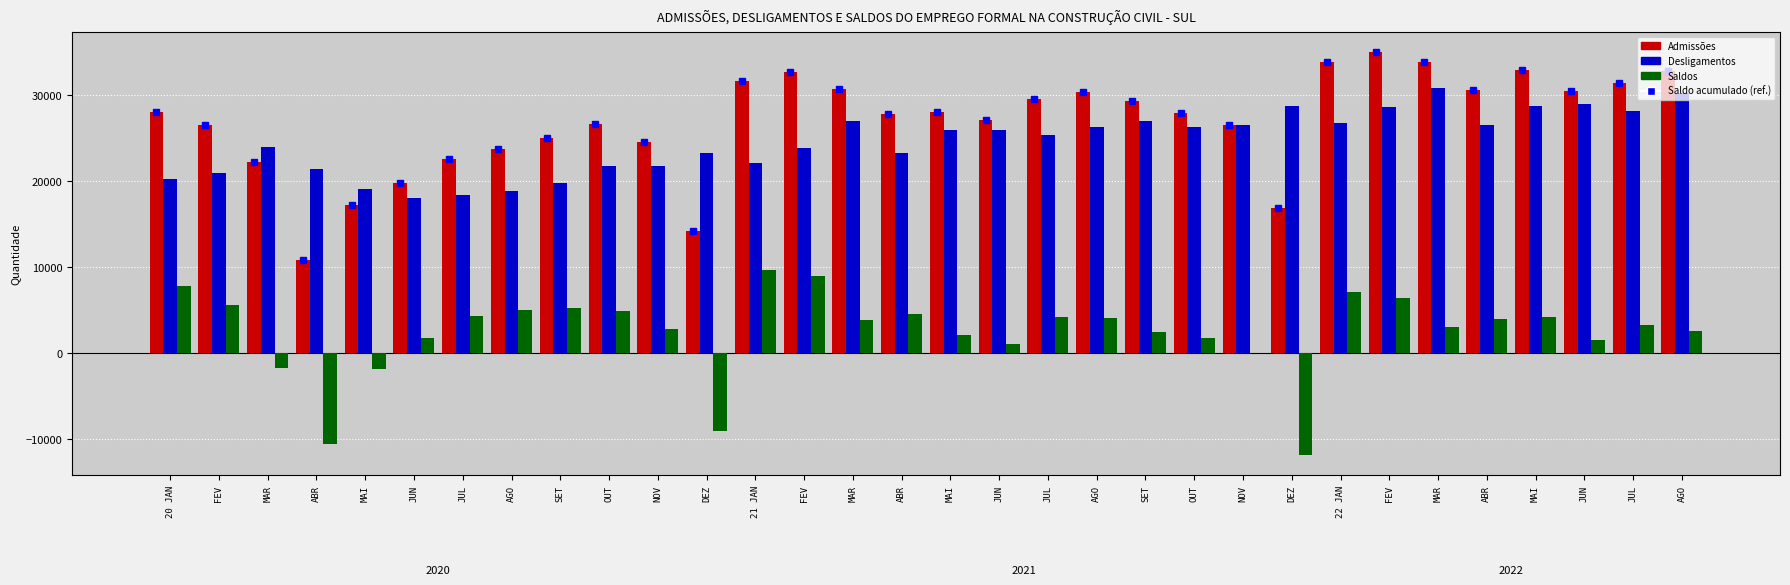

At which label does Saldos reach its peak?

21 JAN